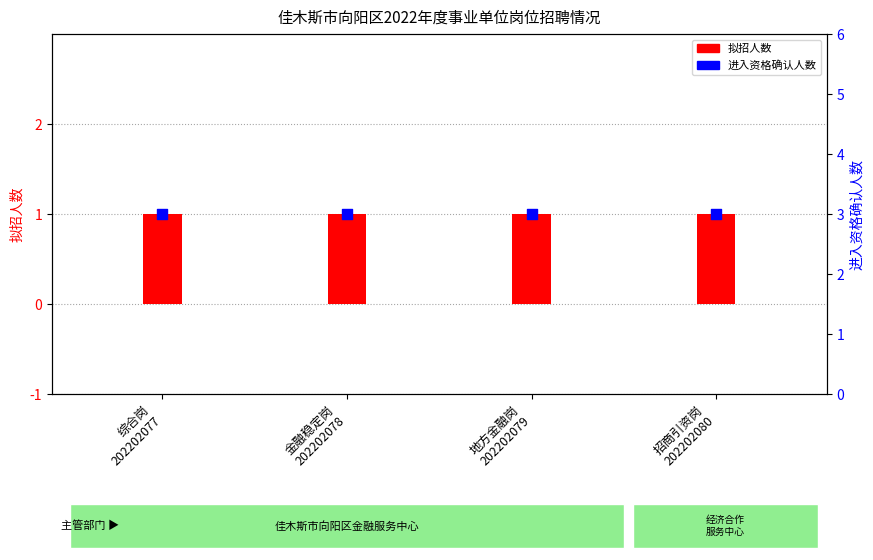

Is the value of 拟招人数 at 招商引资岗
202202080 greater than the value of 进入资格确认人数 at 招商引资岗
202202080?

No